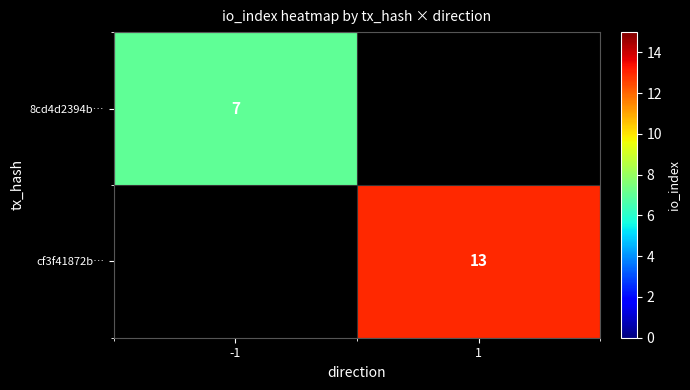

How many categories are shown in the chart?

2